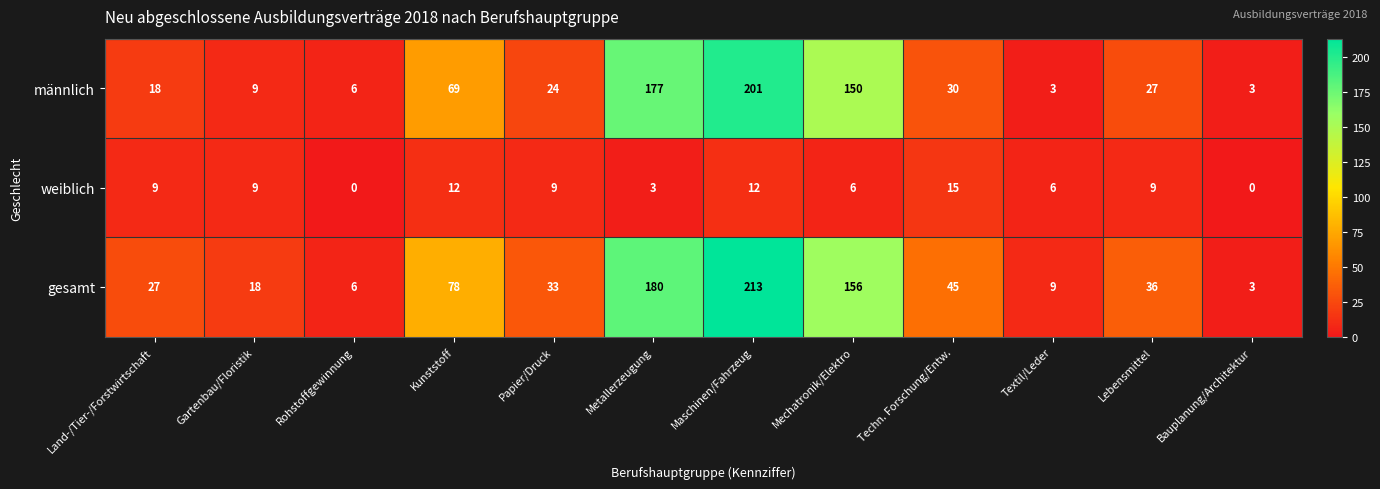

The männlich series shows 30 at Techn. Forschung/Entw.. True or false?

True